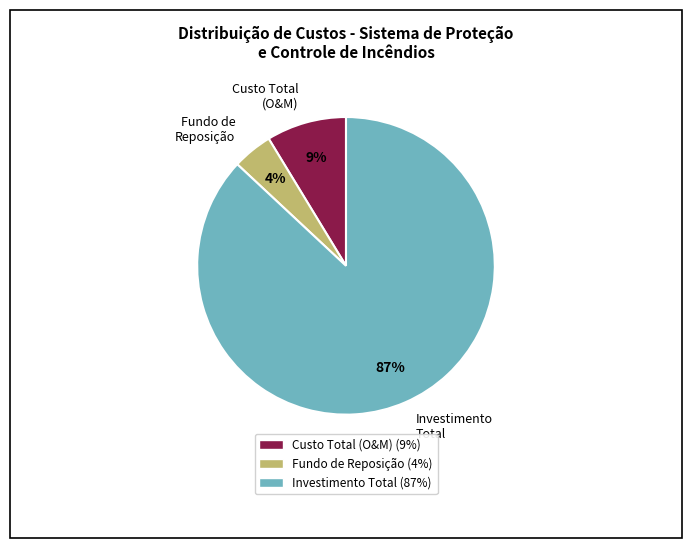

To the nearest percent, what is the average slice percentage?

33%